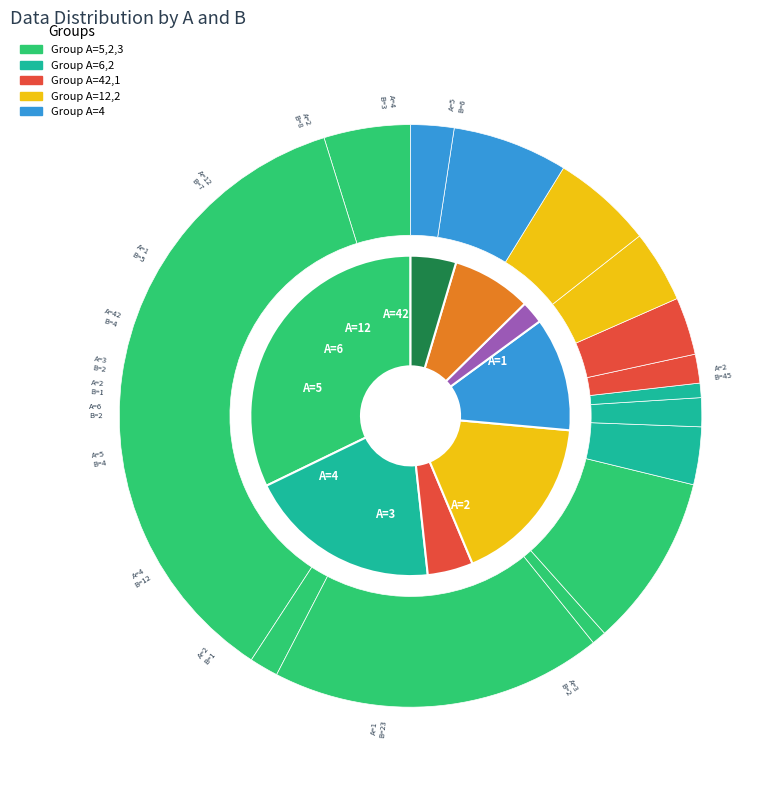

Which slice is the smallest?

2